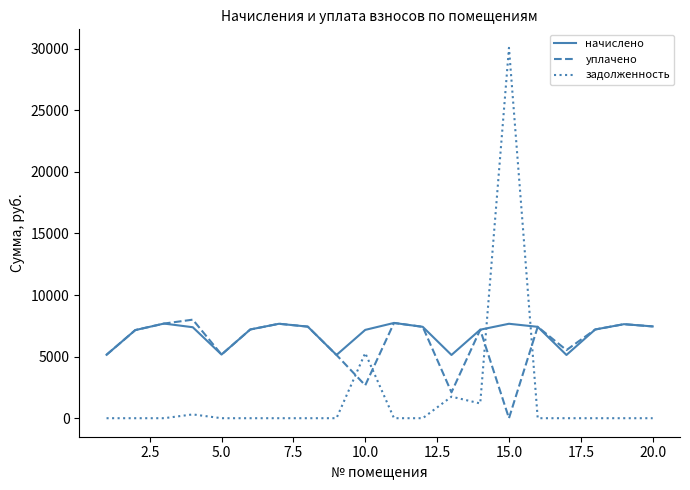

Which series ends up on top after the final intersection of задолженность and уплачено?

уплачено